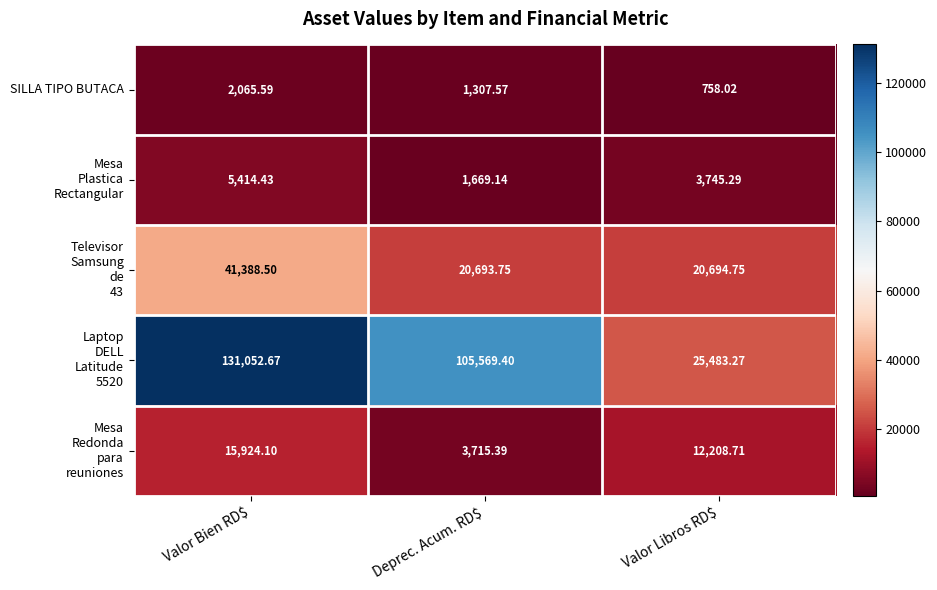

At which label does SILLA TIPO BUTACA first exceed 1307?

Valor Bien RD$